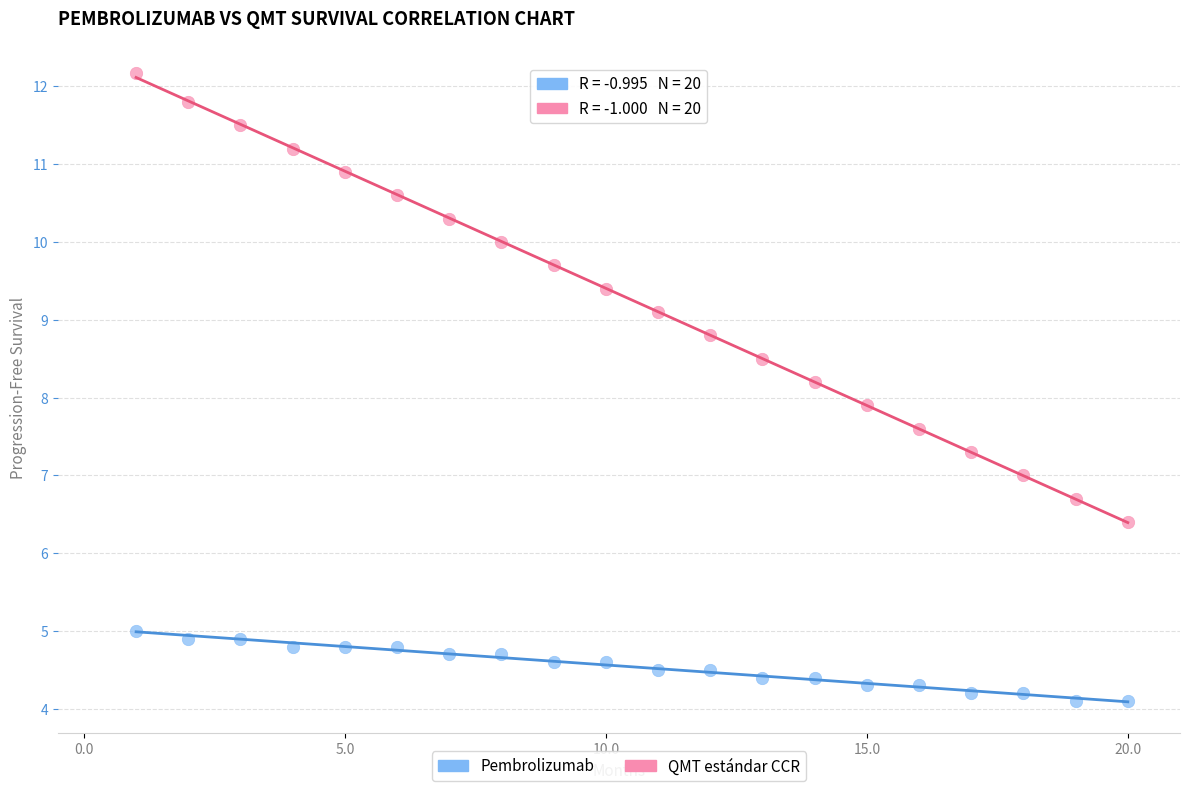

What are all the series names shown in the legend?

Pembrolizumab, QMT estándar CCR